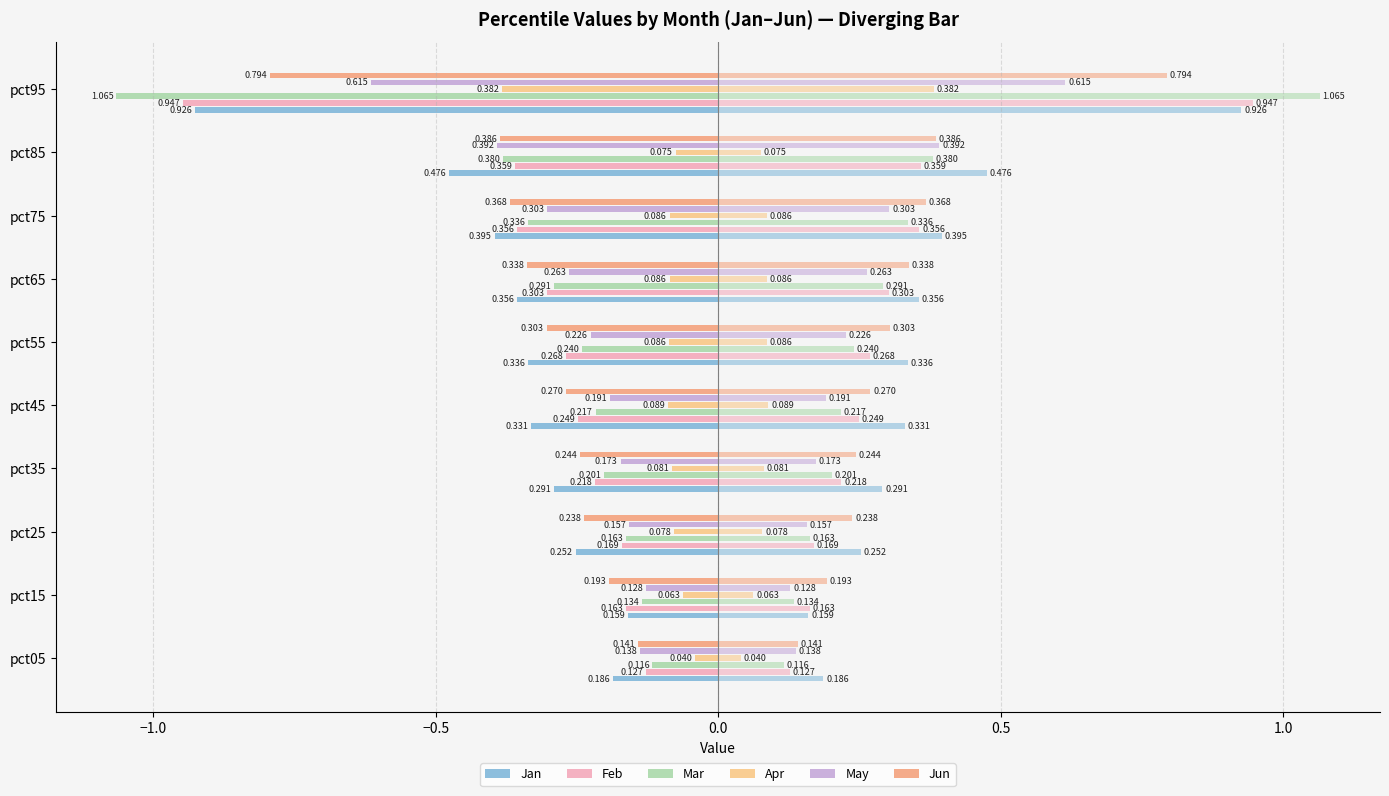

Is it true that Mar equals -0.1 at pct45?

False